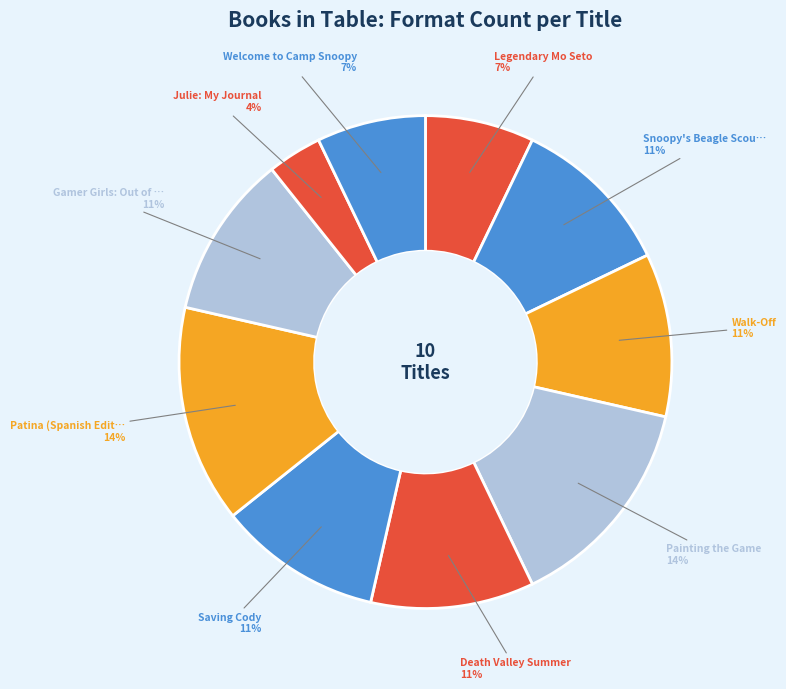

Count the number of slices in the pie.

10